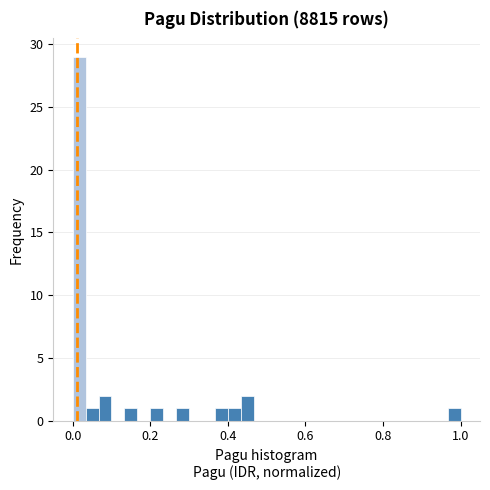

Around what value on the x-axis is the tallest bar? Give the approximate position of its centre, as read against the axis.

0.02